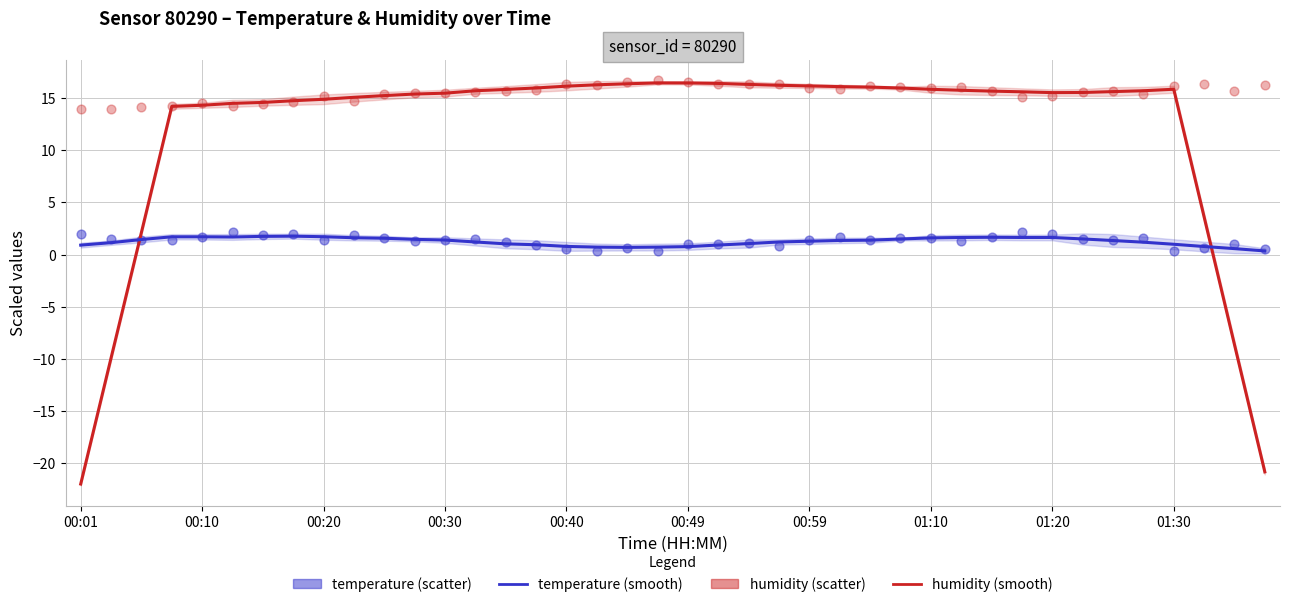

Which series reaches the maximum Y coordinate?

humidity (scatter)